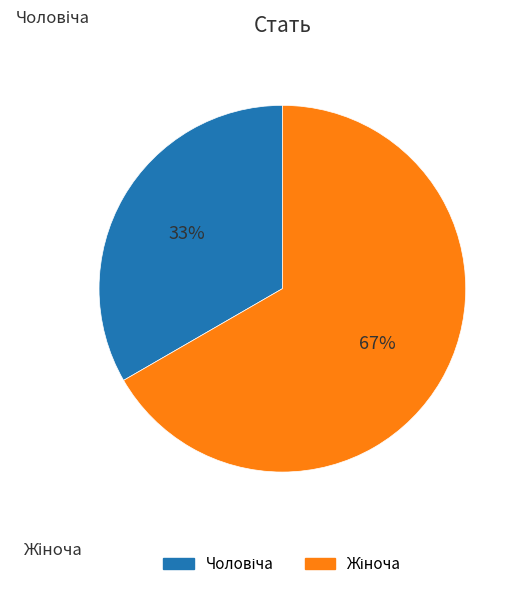

Is there any slice that represents more than half of the pie?

Yes